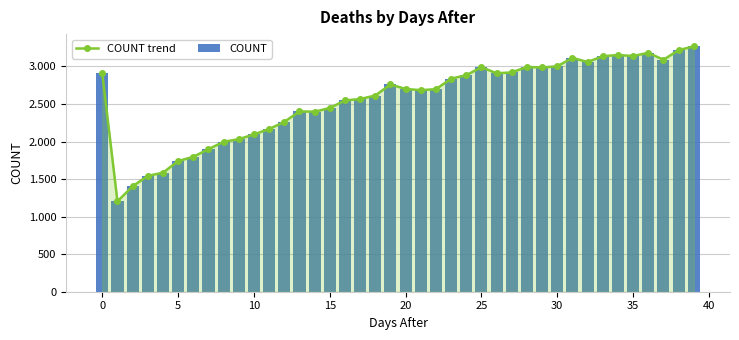

Between 31 and −5, which is larger?

31